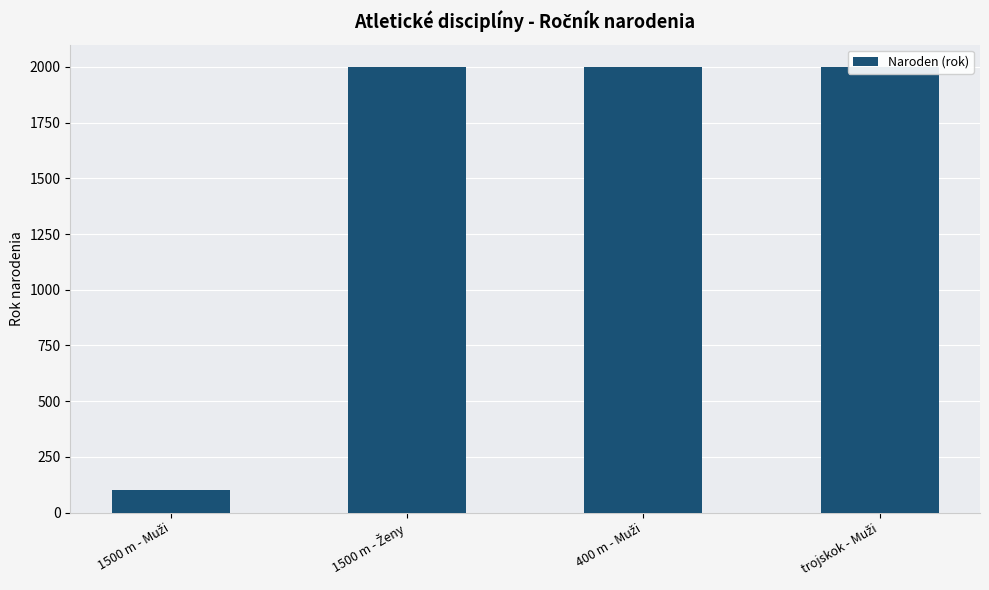

True or false: the data shows 2000 at 1500 m - Ženy.

True